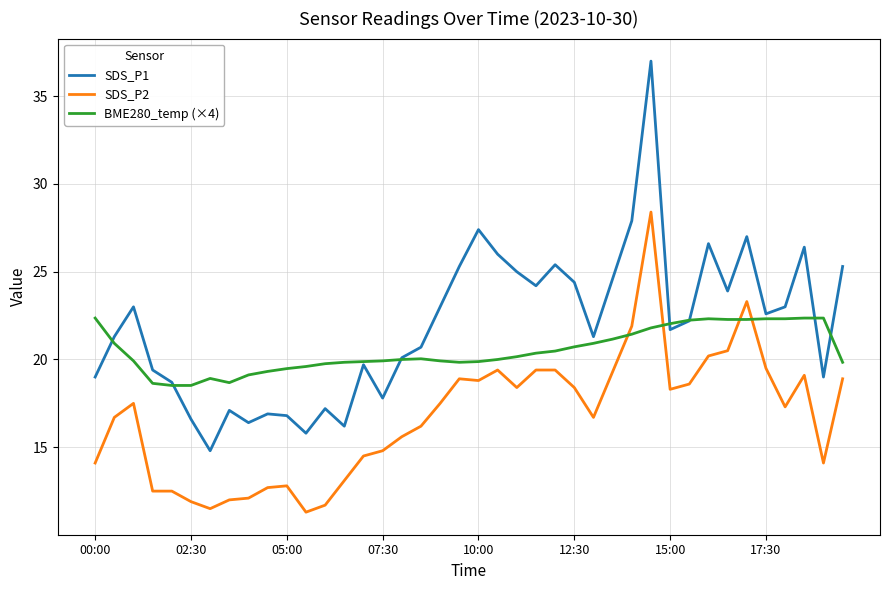

How many series are shown in this chart?

3